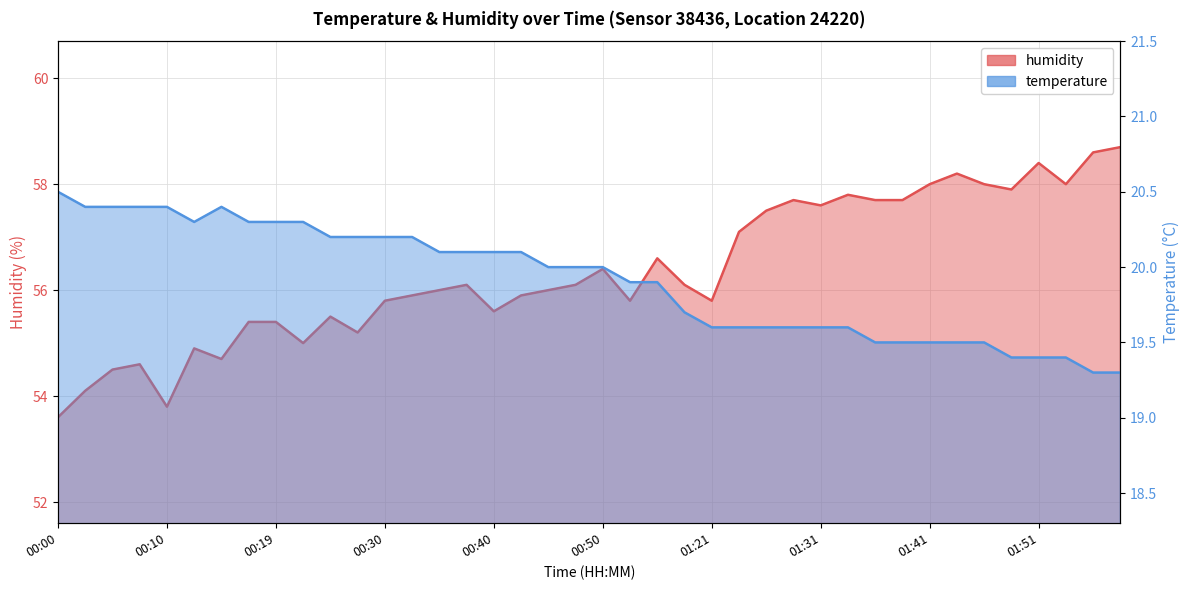

How many data points in humidity are less than 56?

18